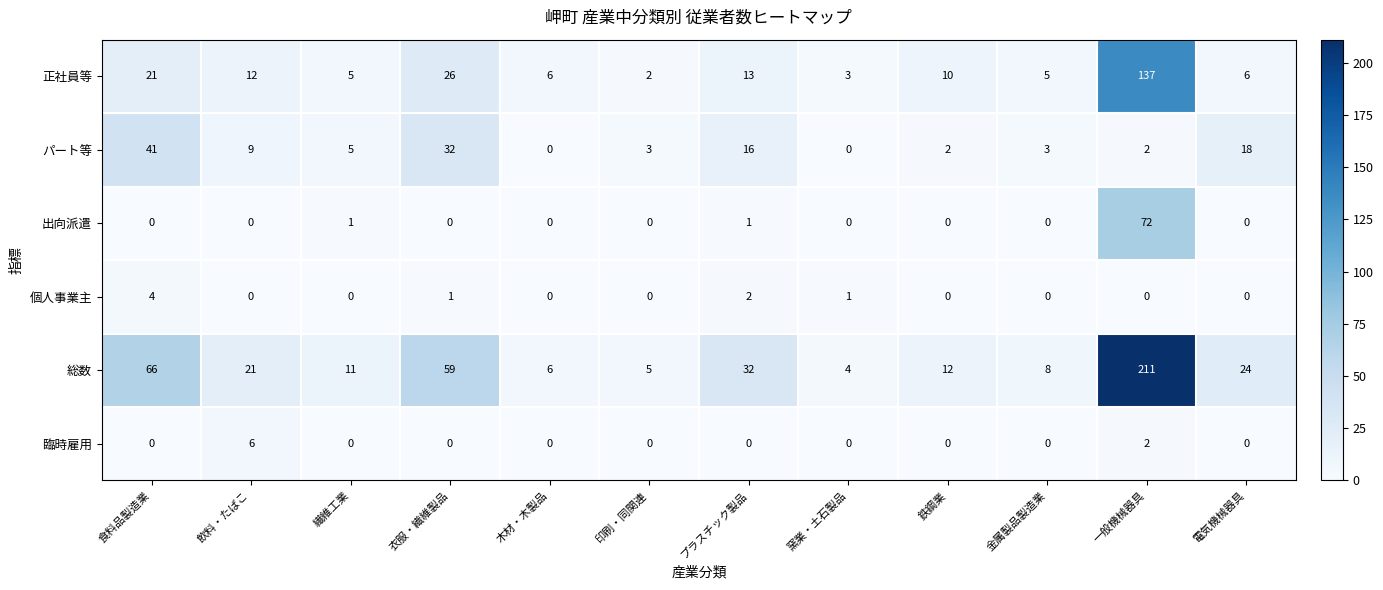

What is the maximum value for 総数?

211